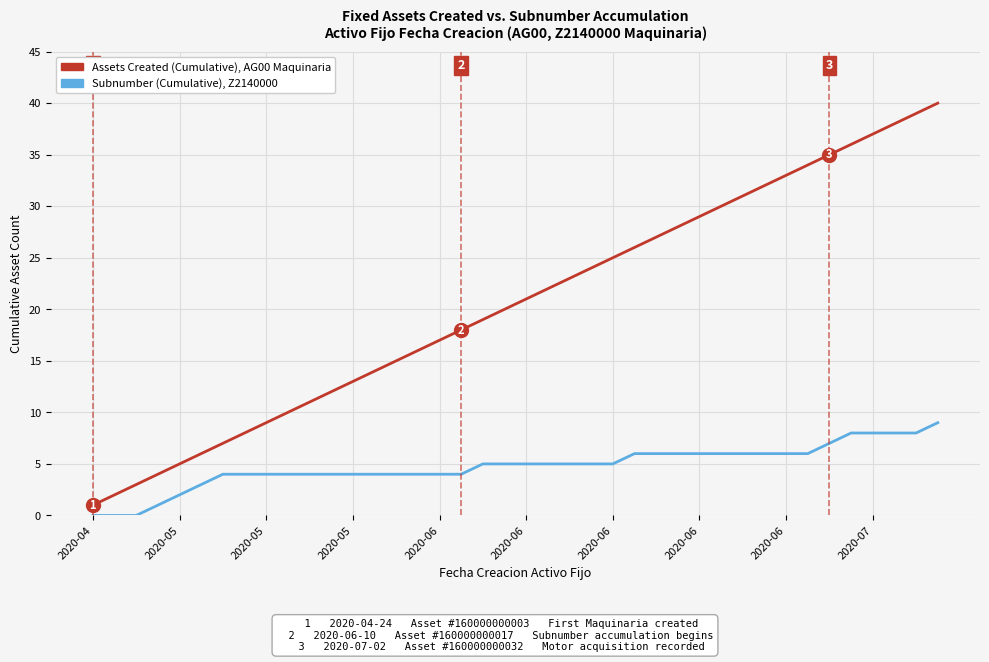

What is the greatest value displayed?

40